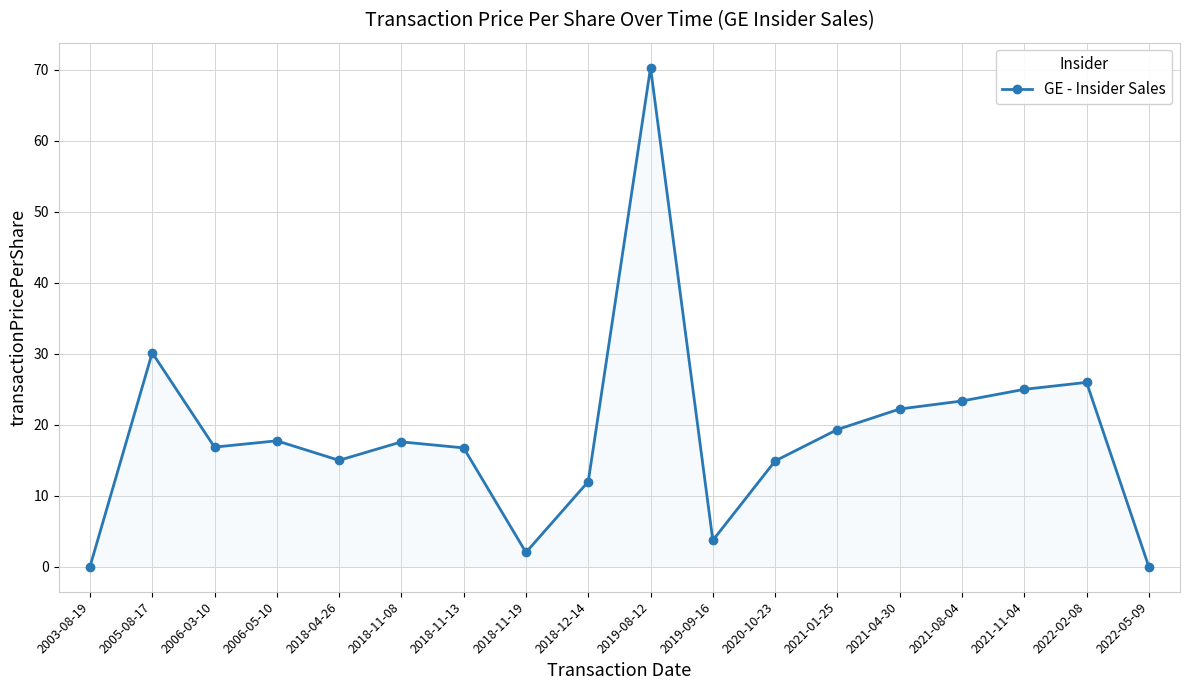

What is the difference between the values at 2020-10-23 and 2018-12-14?

2.9